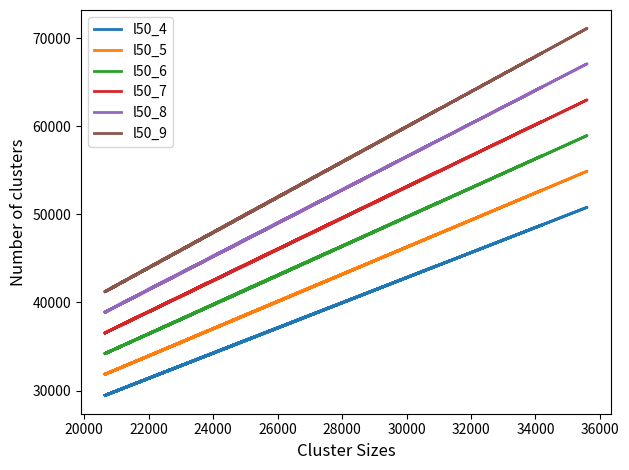

Rank the series by their maximum value, from lowest to highest.

l50_4, l50_5, l50_6, l50_7, l50_8, l50_9